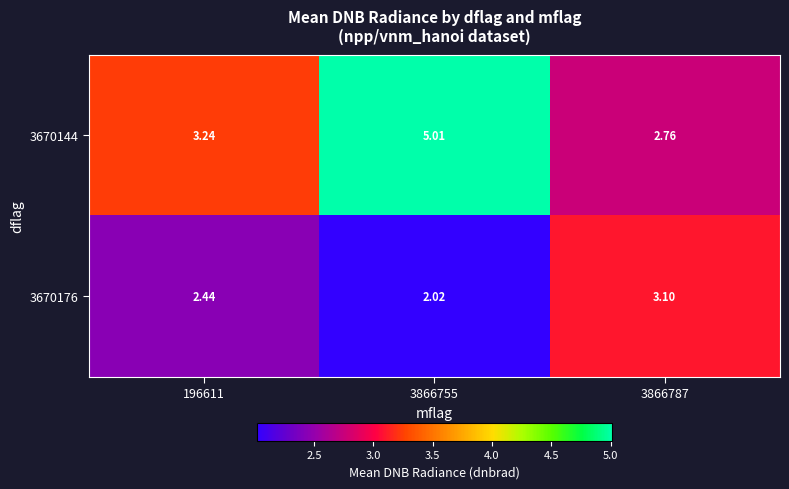

Is the value of 3670176 at 3866787 greater than the value of 3670144 at 3866787?

Yes